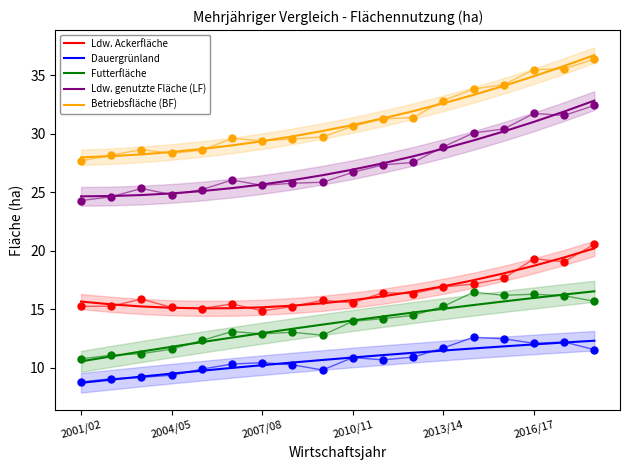

At how many categories does at least one series exceed 9?

18